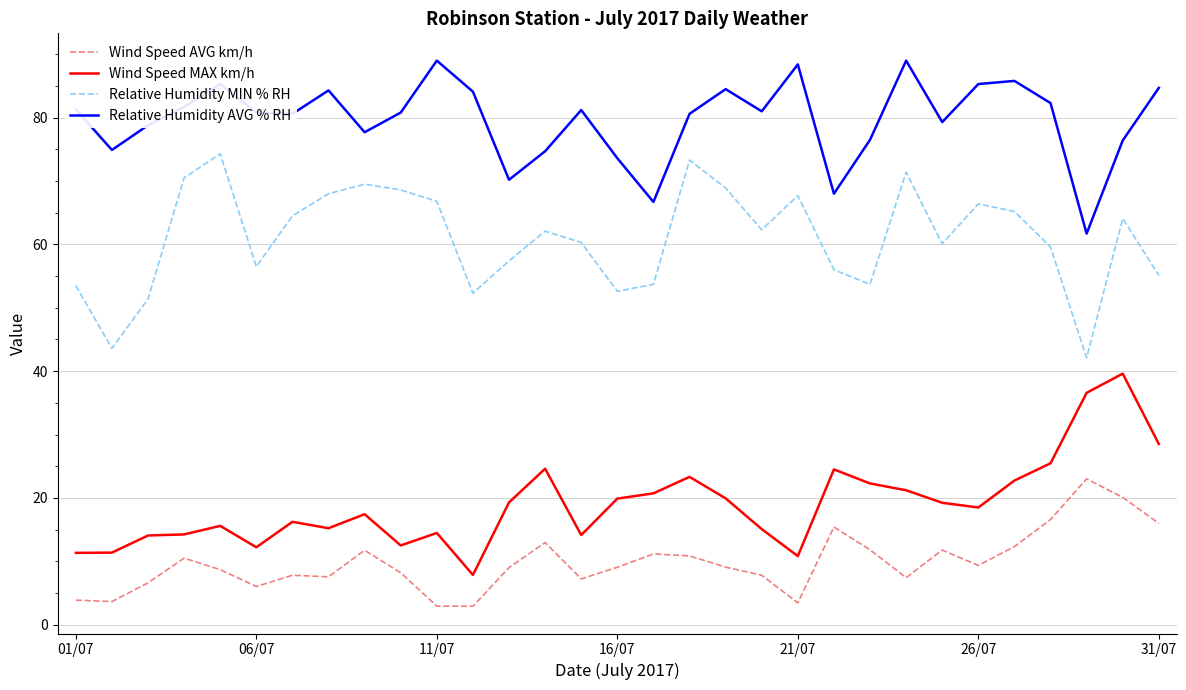

How many lines are shown in the chart?

4